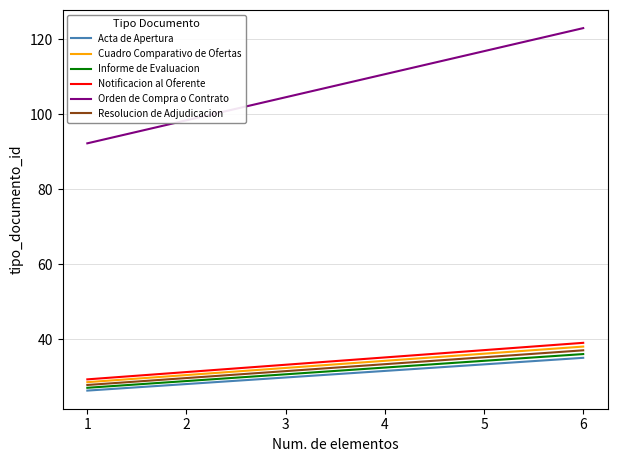

How many series are shown in this chart?

6